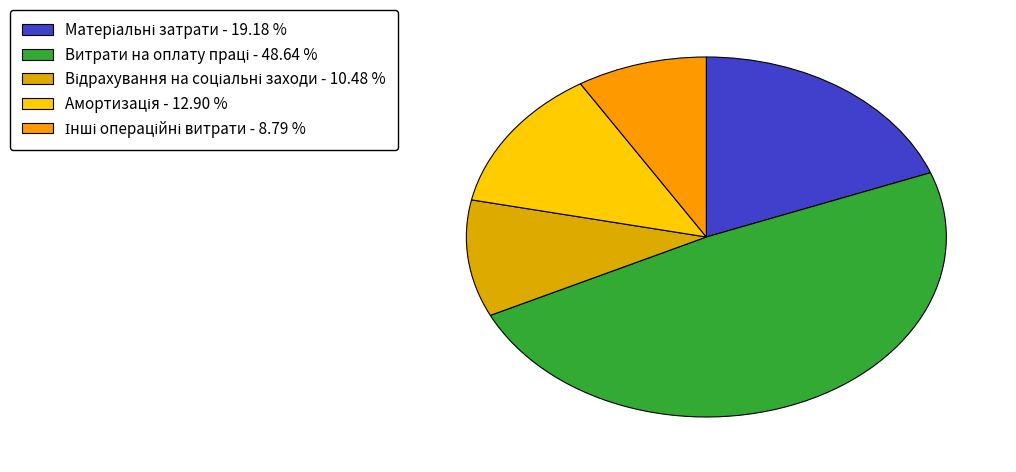

What percentage is the Відрахування на соціальні заходи slice, to the nearest percent?

10%